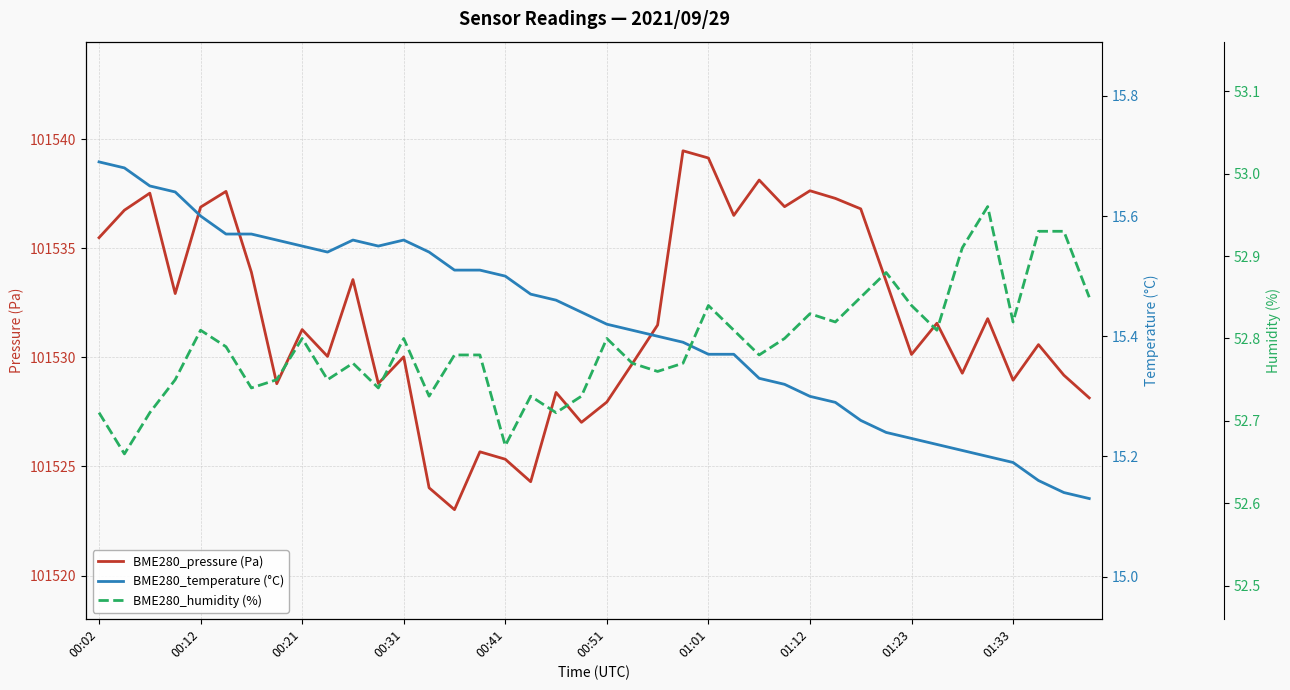

Which has a higher value, 11 or 39?

11